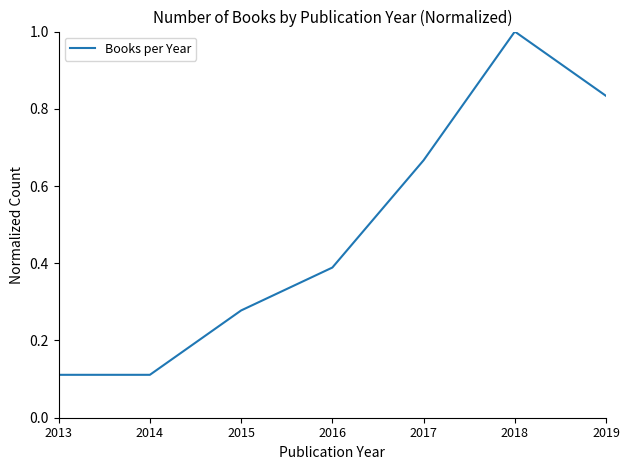

How many lines are shown in the chart?

1